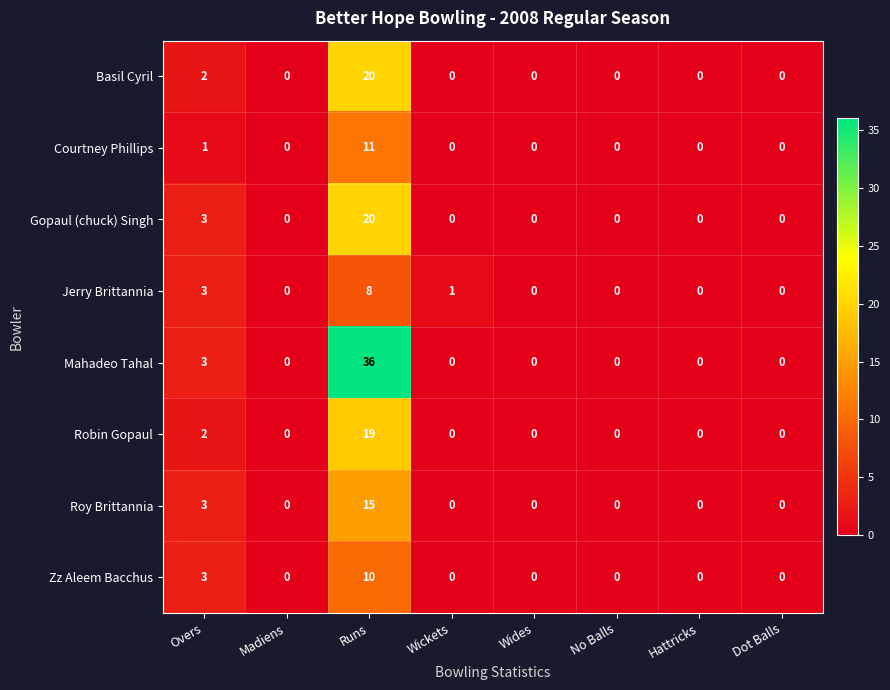

What is the difference between the maximum and second lowest values in the Mahadeo Tahal series?

36